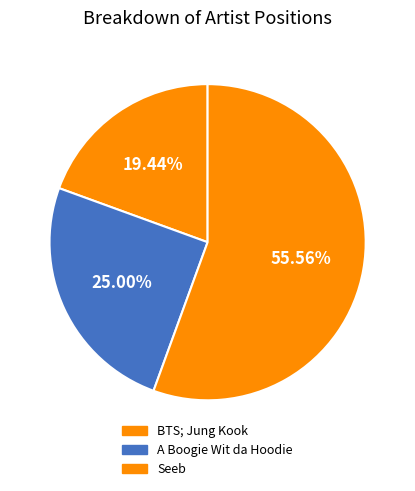

Is it true that Seeb is 56% of the pie?

True